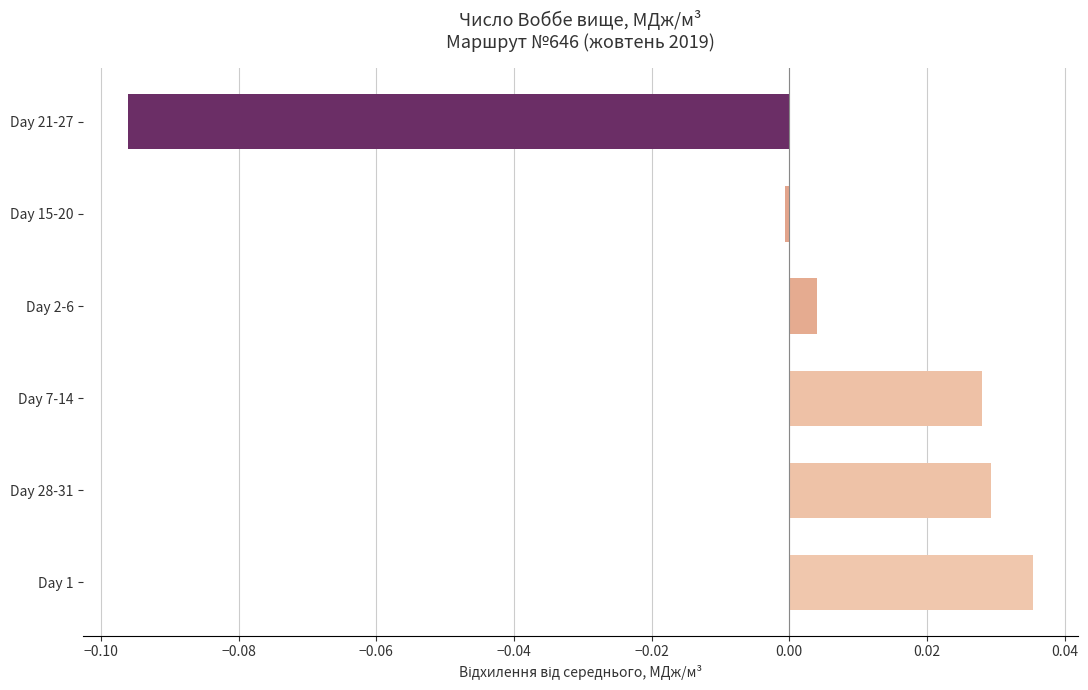

Which has a higher value, Day 21-27 or Day 2-6?

Day 2-6